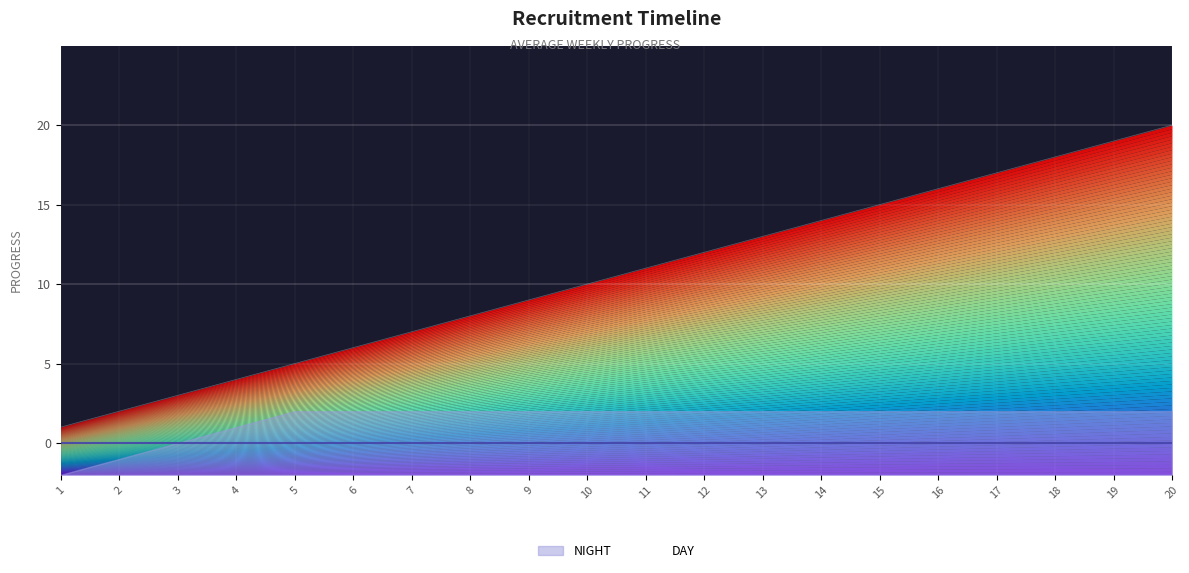

True or false: the data shows 11 at 11.

True